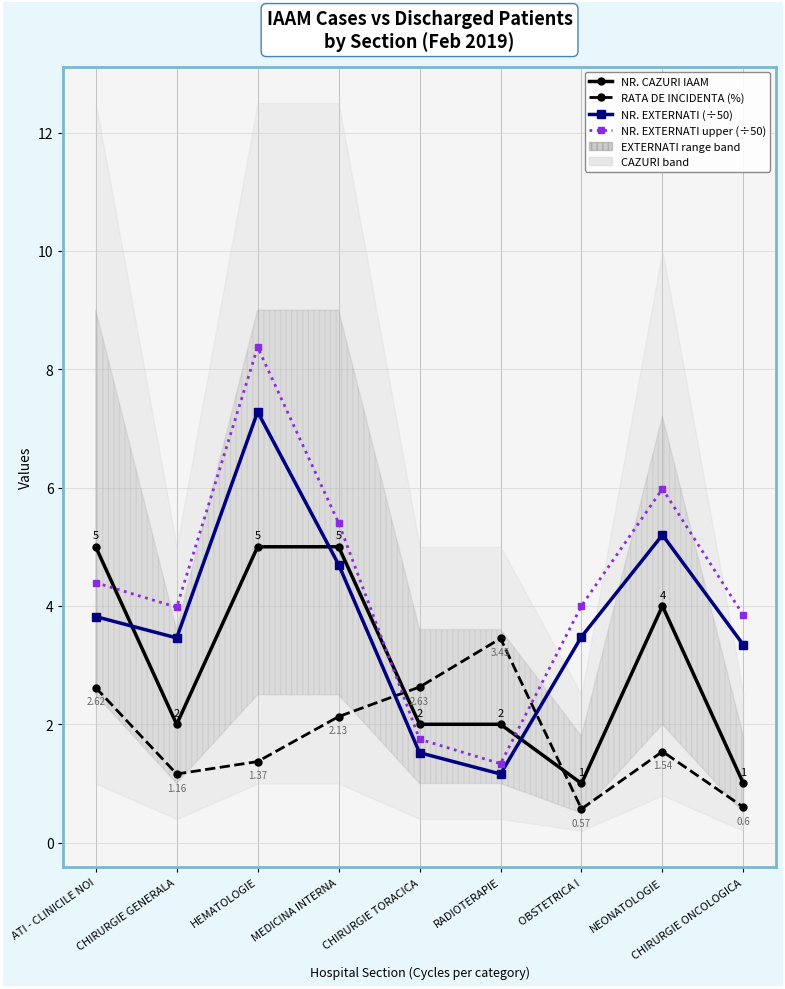

True or false: NR. CAZURI IAAM has a value of 7.4 at HEMATOLOGIE.

False